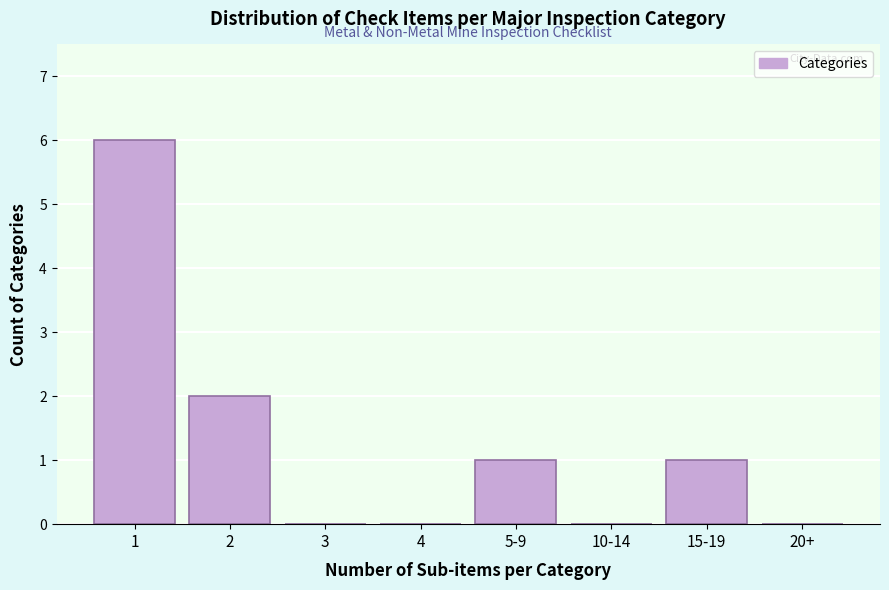

Reading right to left, extract all data points from this chart.

20+=0	15-19=1	10-14=0	5-9=1	4=0	3=0	2=2	1=6